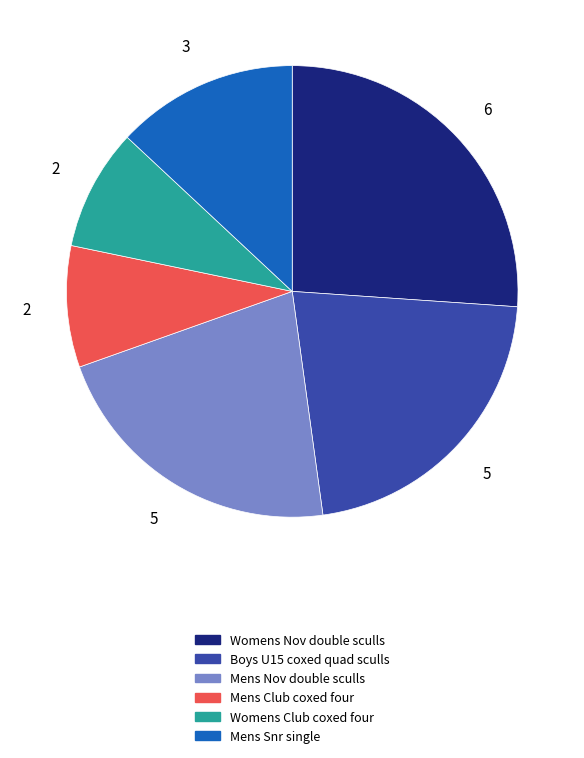

Does any single category account for the majority?

No